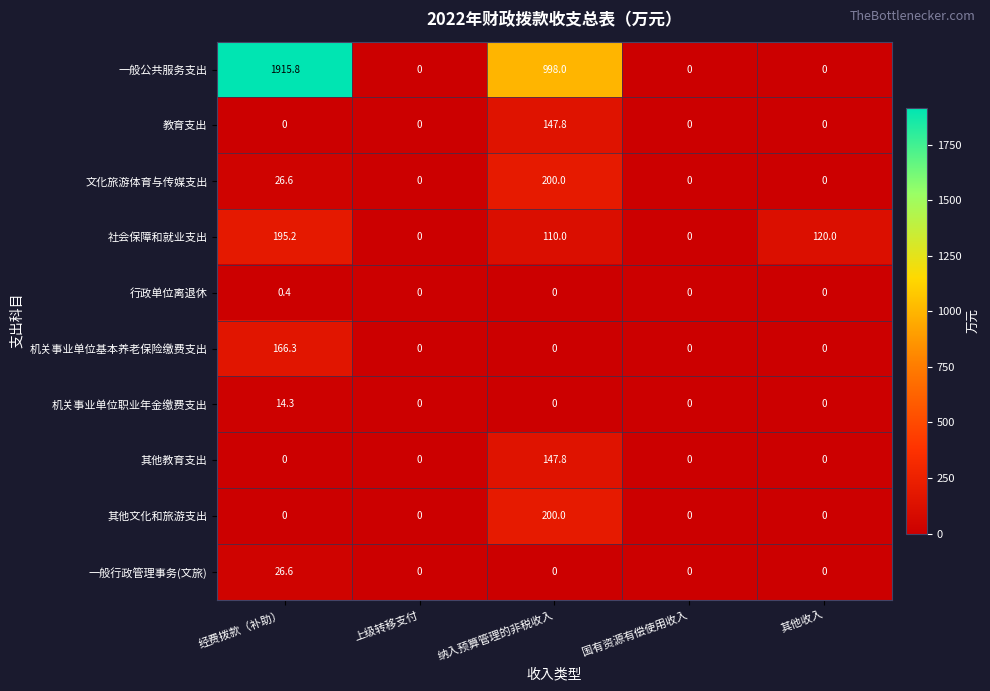

What is the total value across all series at 经费拨款（补助）?

2345.2